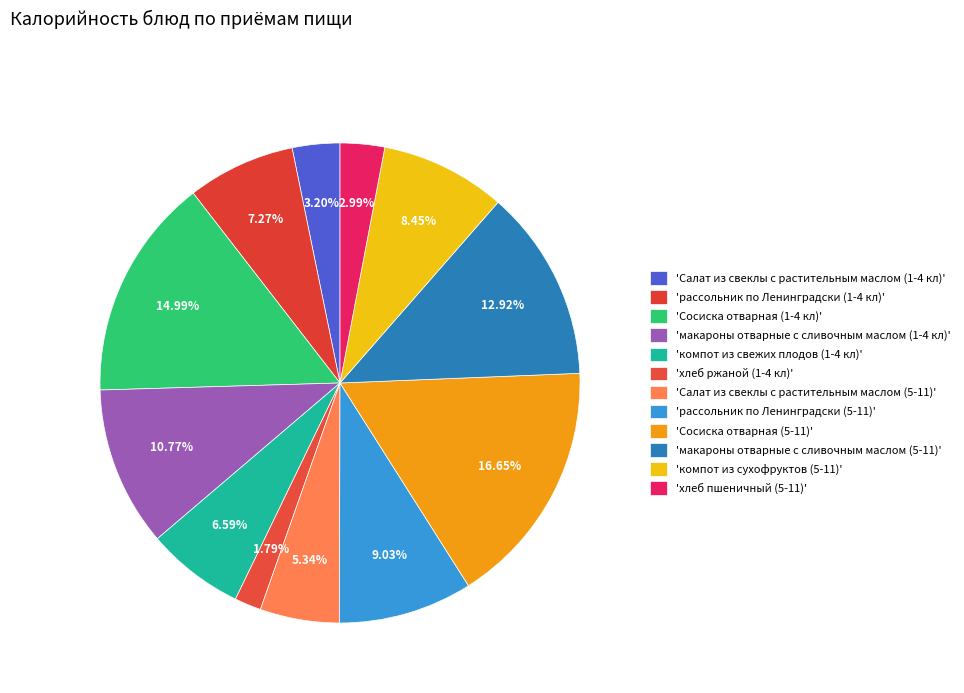

Count the number of slices in the pie.

12